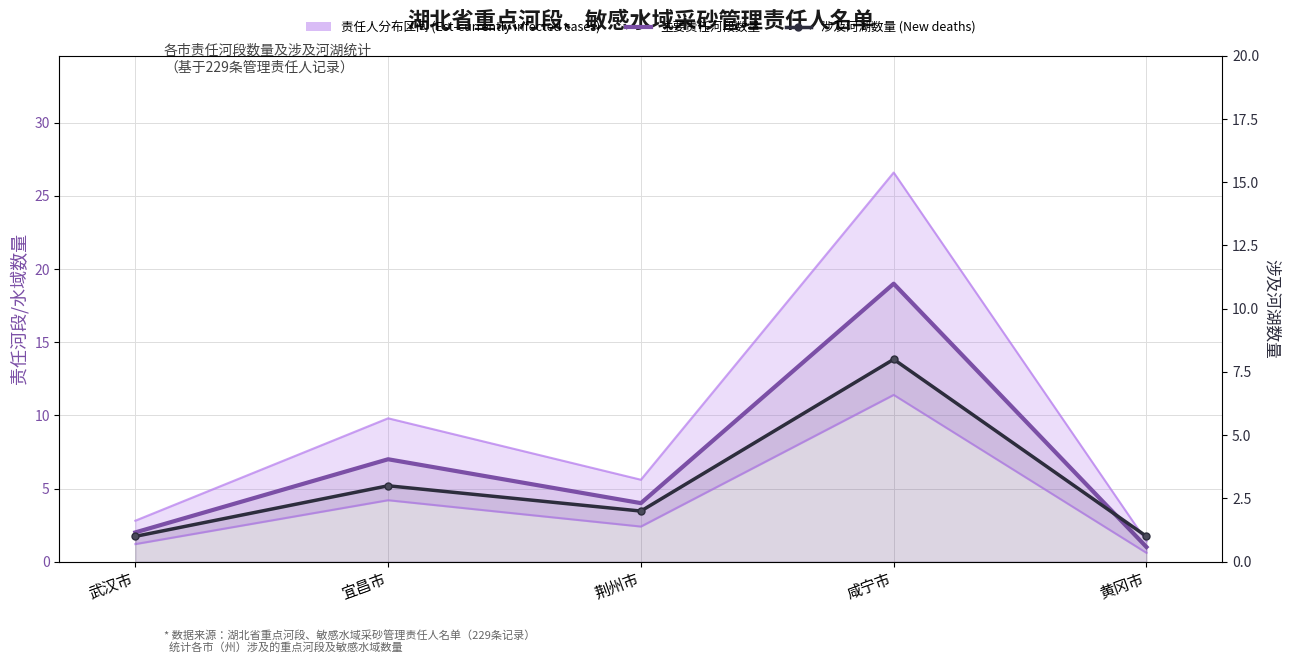

Which category has the lowest value across all series?

黄冈市